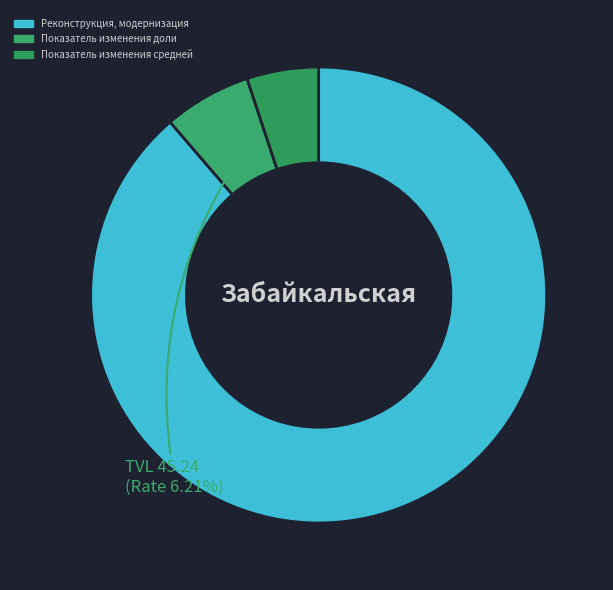

Does Реконструкция, модернизация represent more than half of the total?

Yes